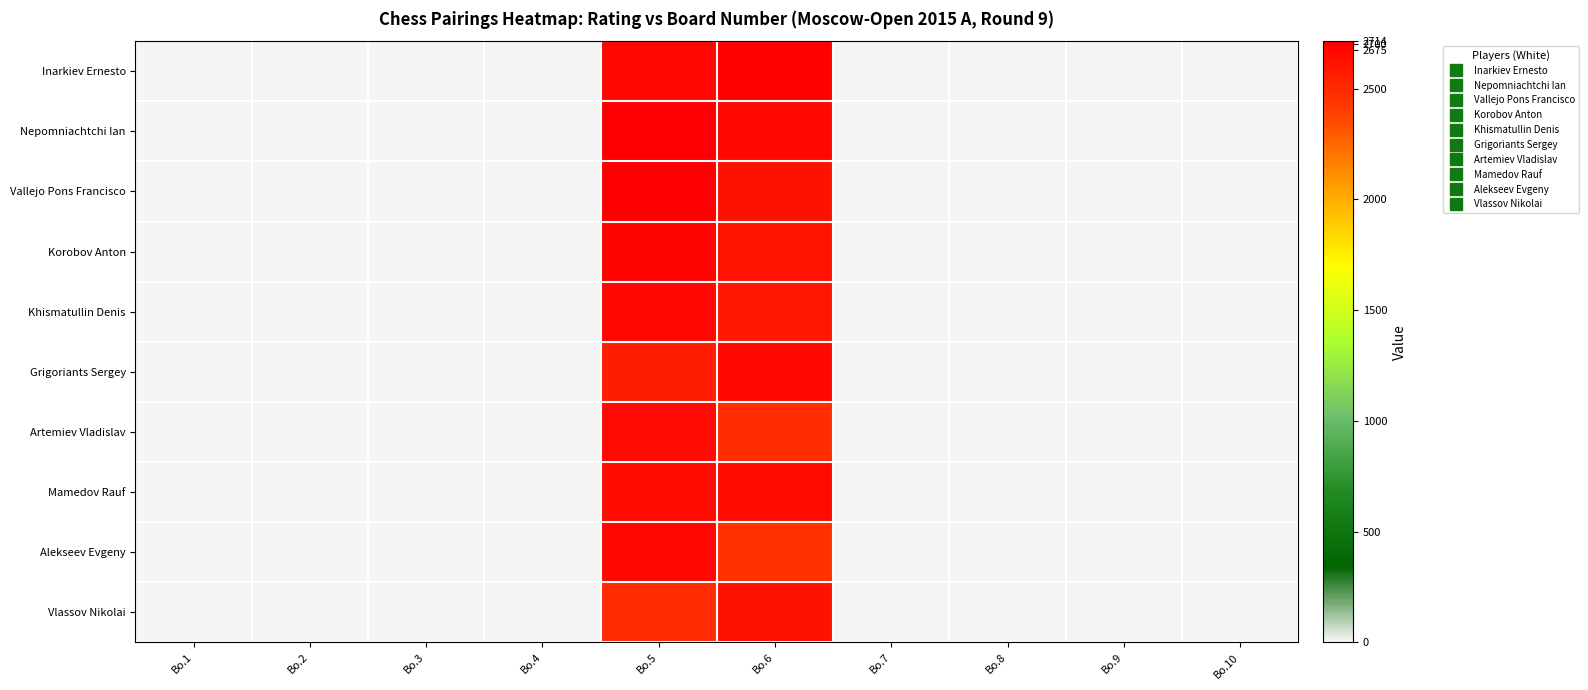

Which series has the largest total across all categories?

Inarkiev Ernesto